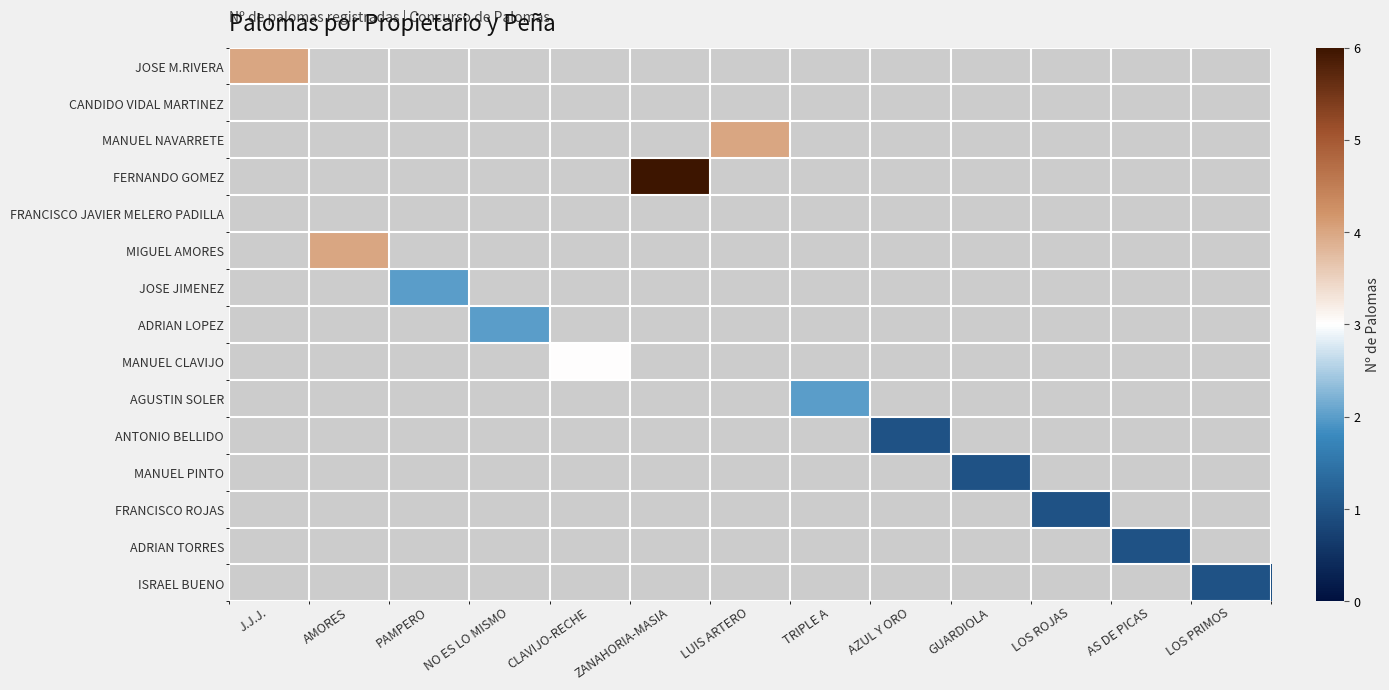

How many distinct data groups are displayed?

15